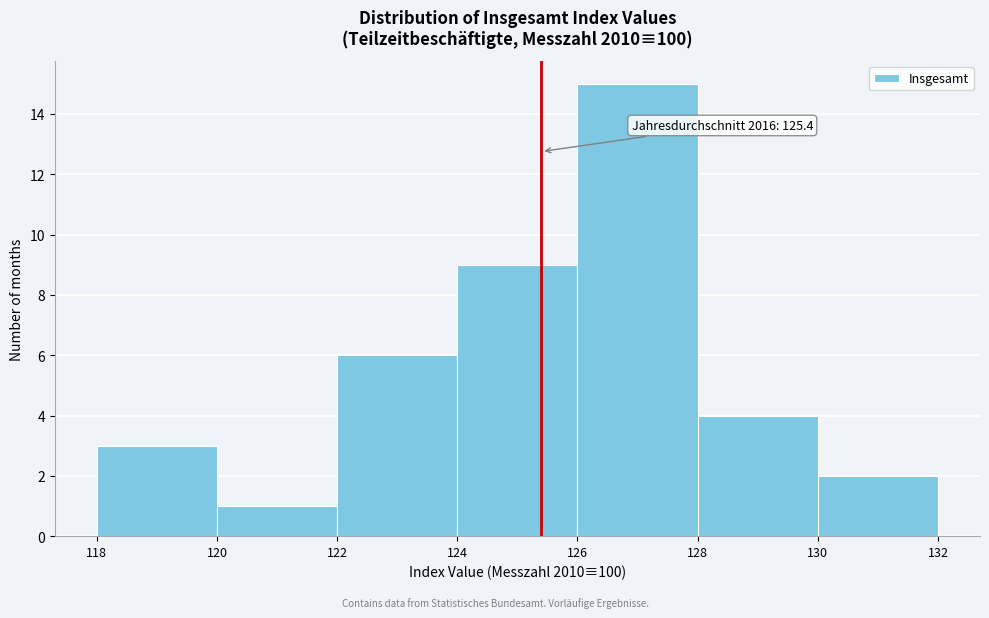

Over which range of the x-axis is the bar tallest?

126 to 128